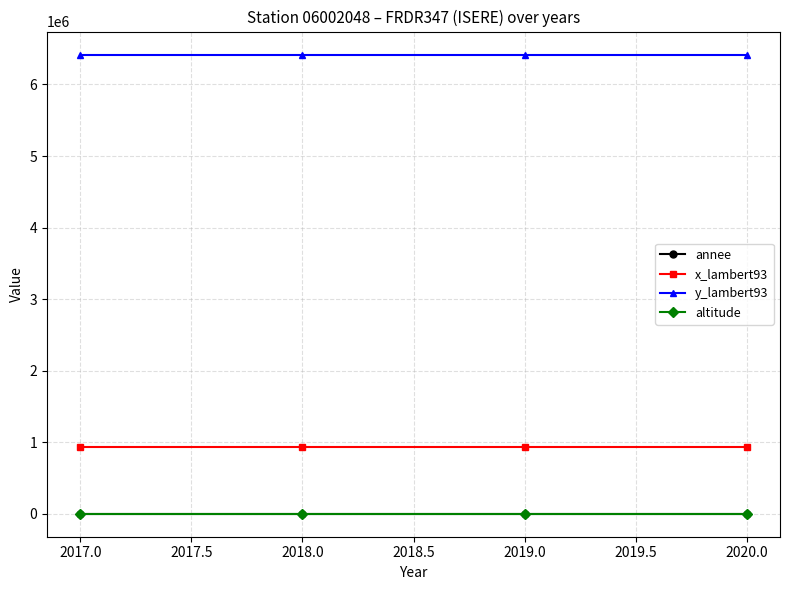

Is the value of altitude at 2020.0 greater than the value of y_lambert93 at 2018.0?

No